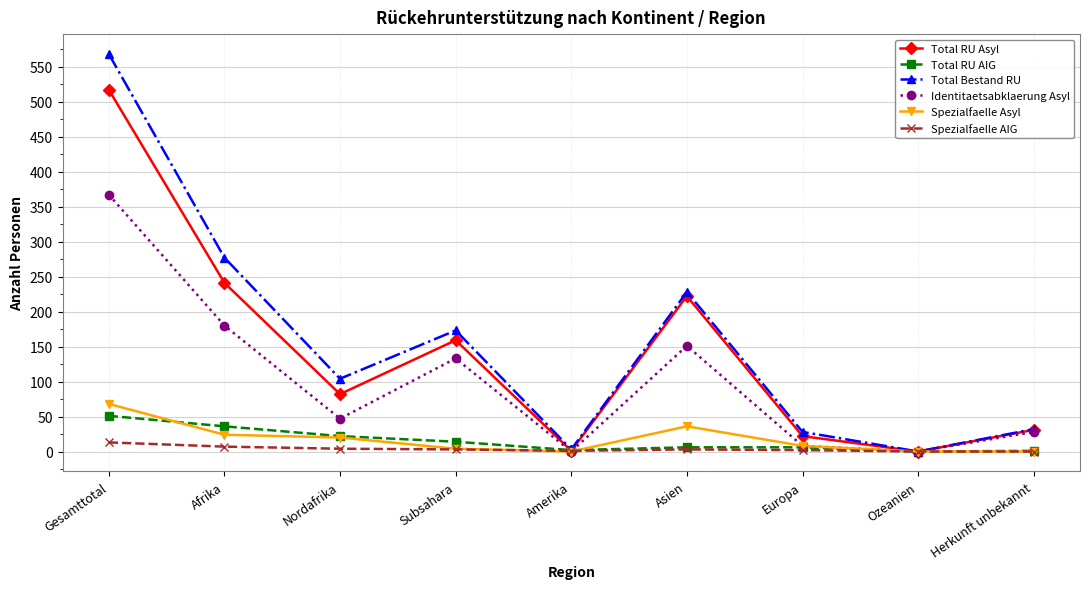

At which category is the sum across all series the highest?

Gesamttotal